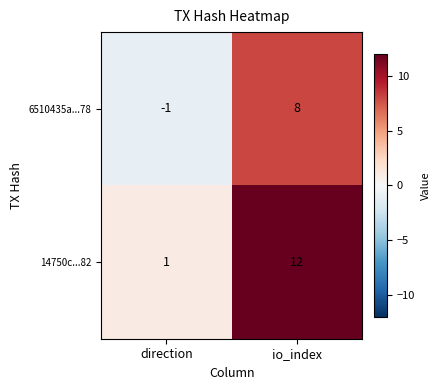

Rank the series at direction from highest to lowest value.

14750c...82, 6510435a...78